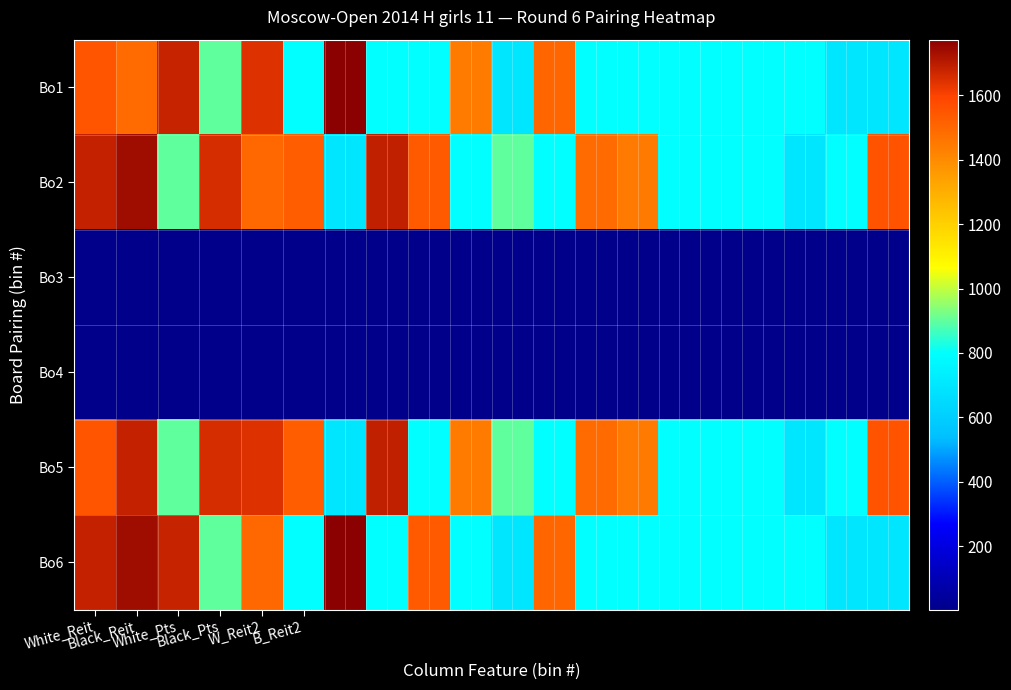

Which series has the largest total across all categories?

Bo2